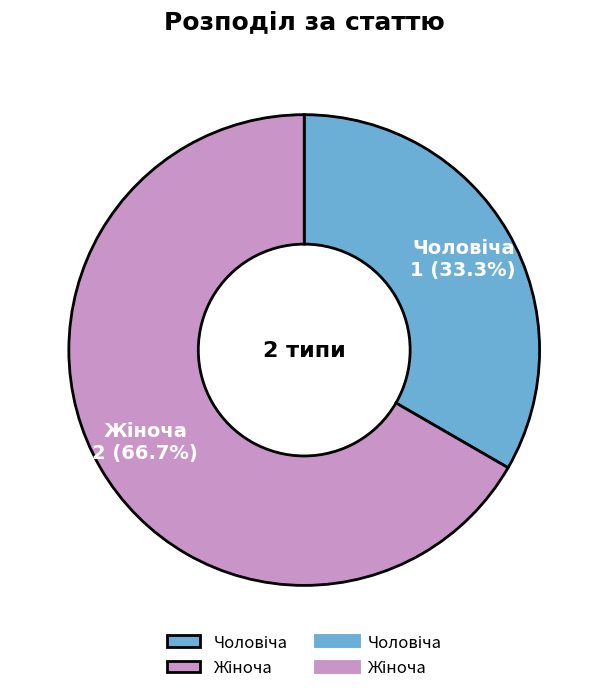

Is there any slice that represents more than half of the pie?

Yes